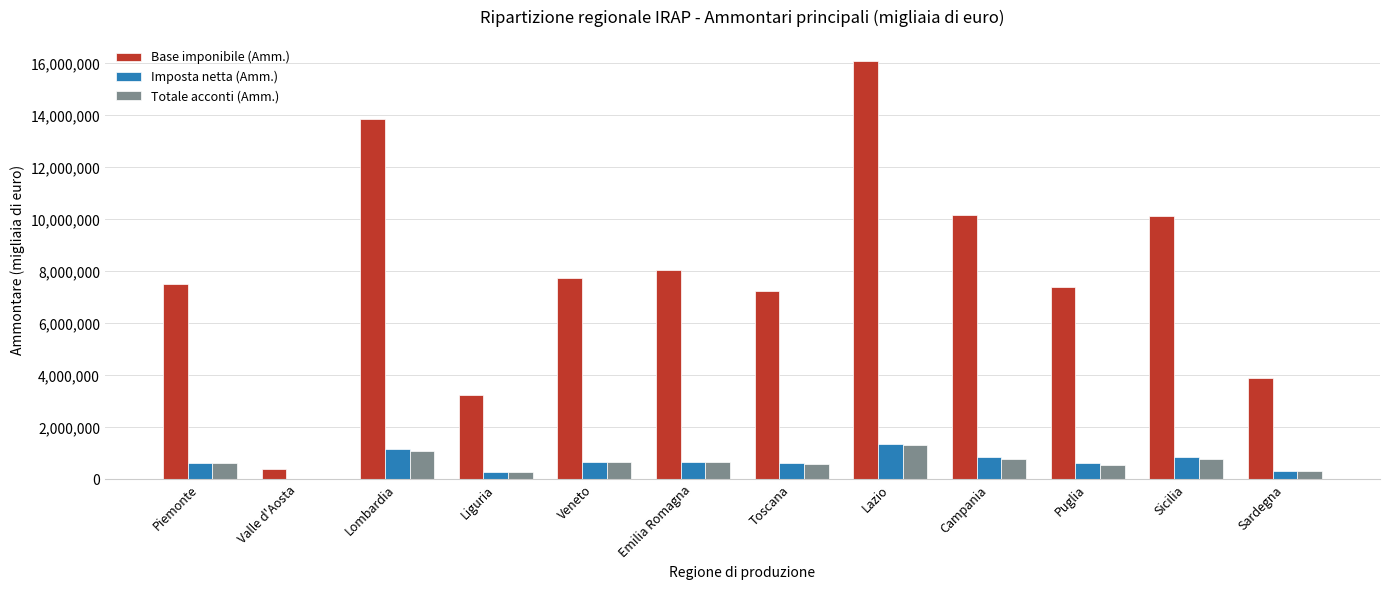

What is the sum of the Totale acconti (Amm.) values at Puglia and Valle d'Aosta?

601425